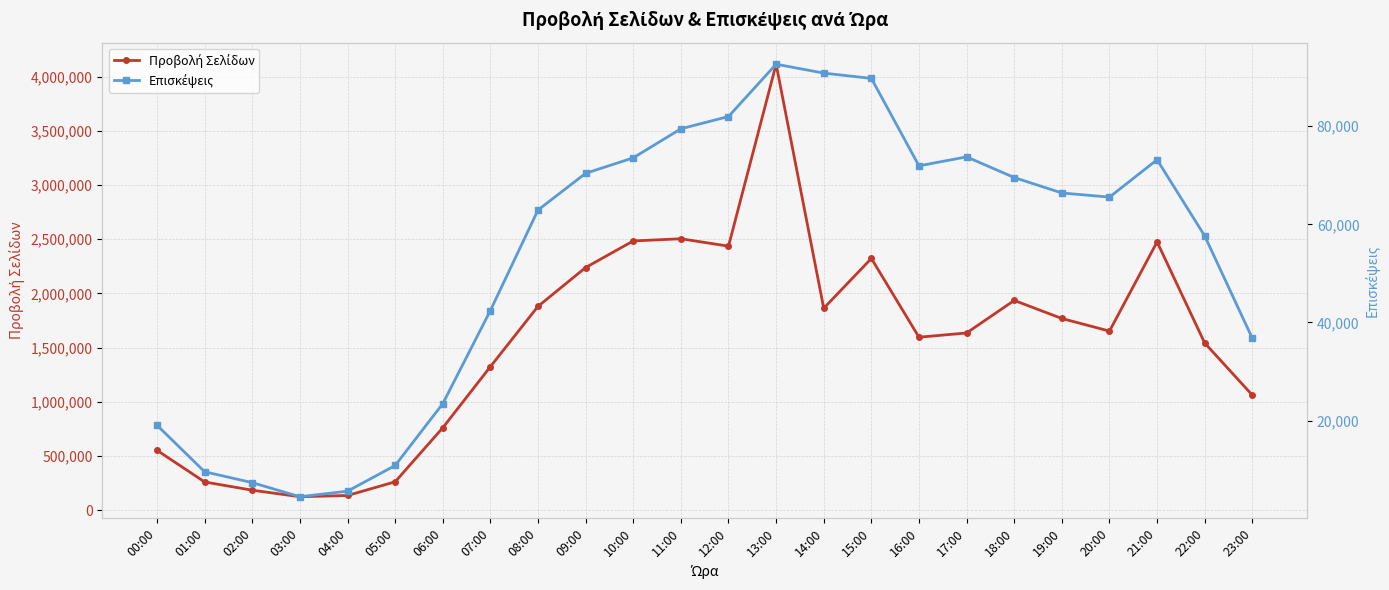

What is the spread (max minus min) of values at 00:00?

533970